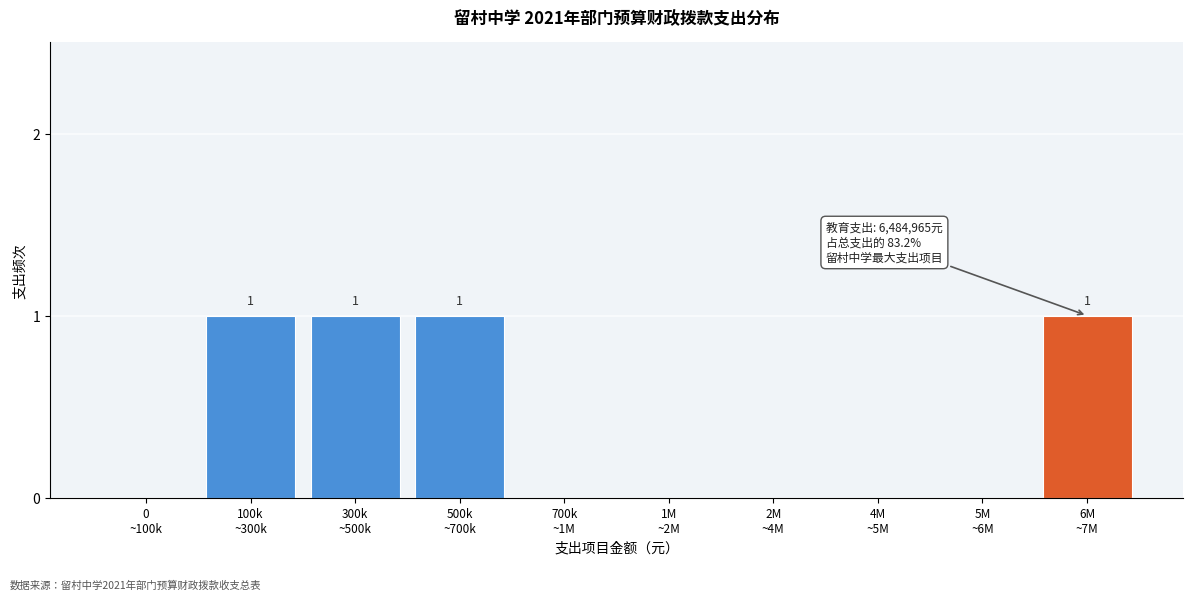

What is the sum of all values?

4